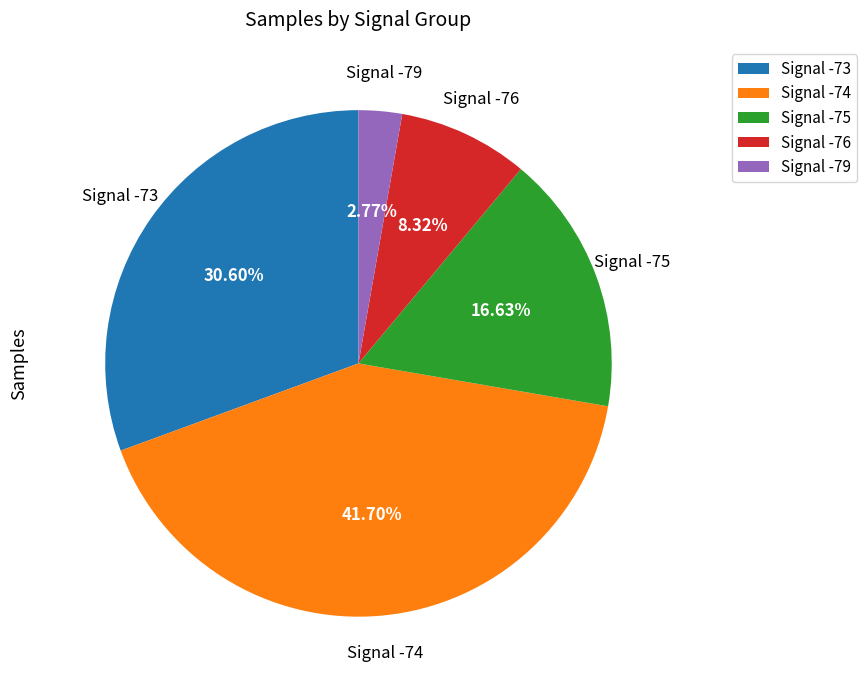

Which category has the smallest portion of the pie?

Signal -79